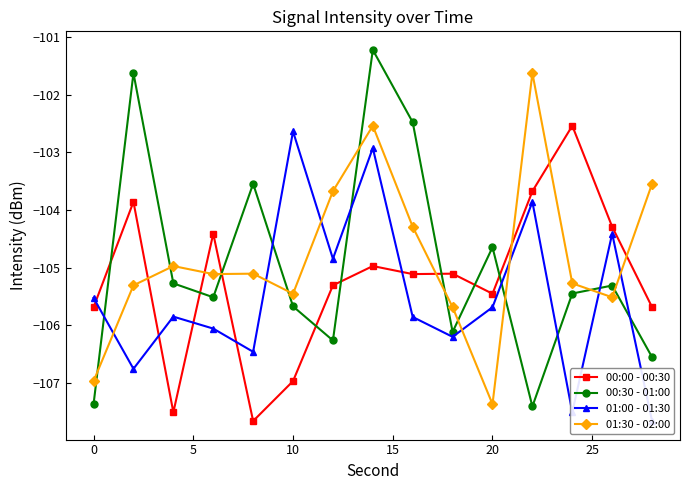

How many times do 00:30 - 01:00 and 01:30 - 02:00 cross each other?

10